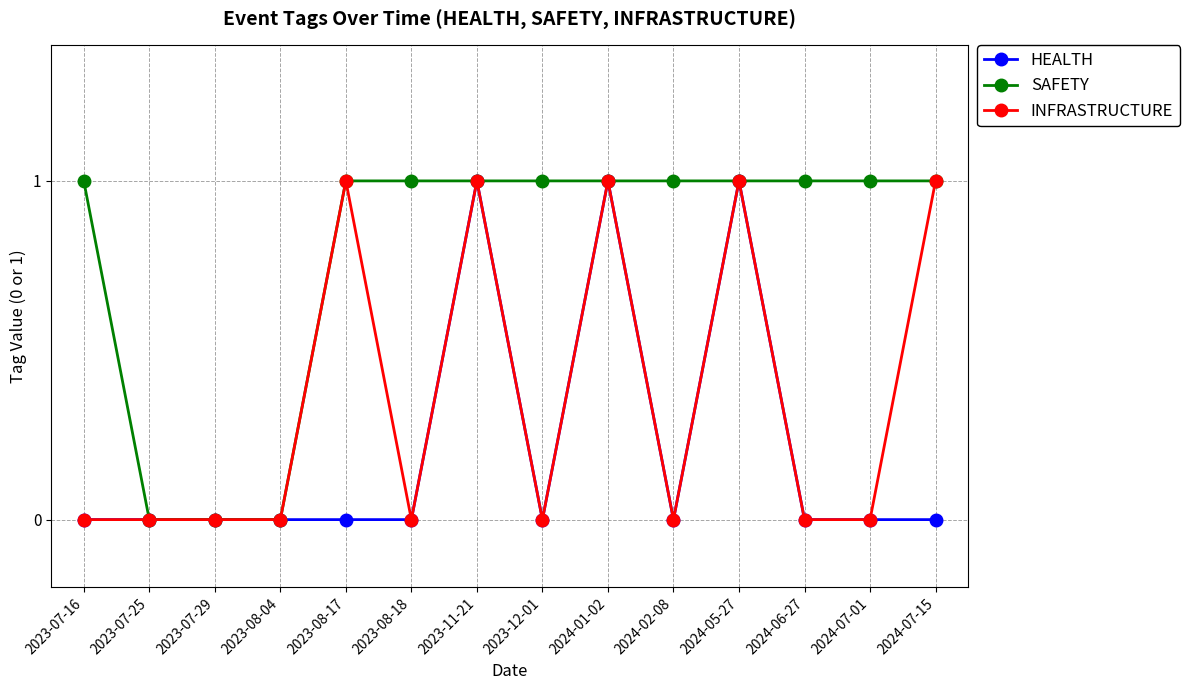

The SAFETY series shows 1 at 2023-07-16. True or false?

True